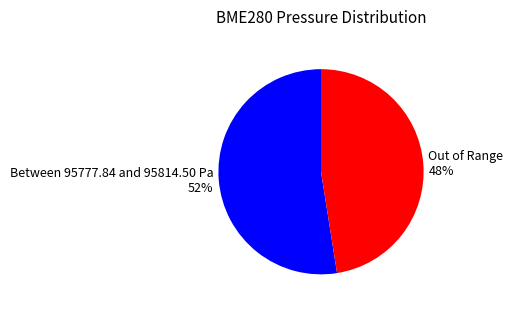

Count the number of slices in the pie.

2